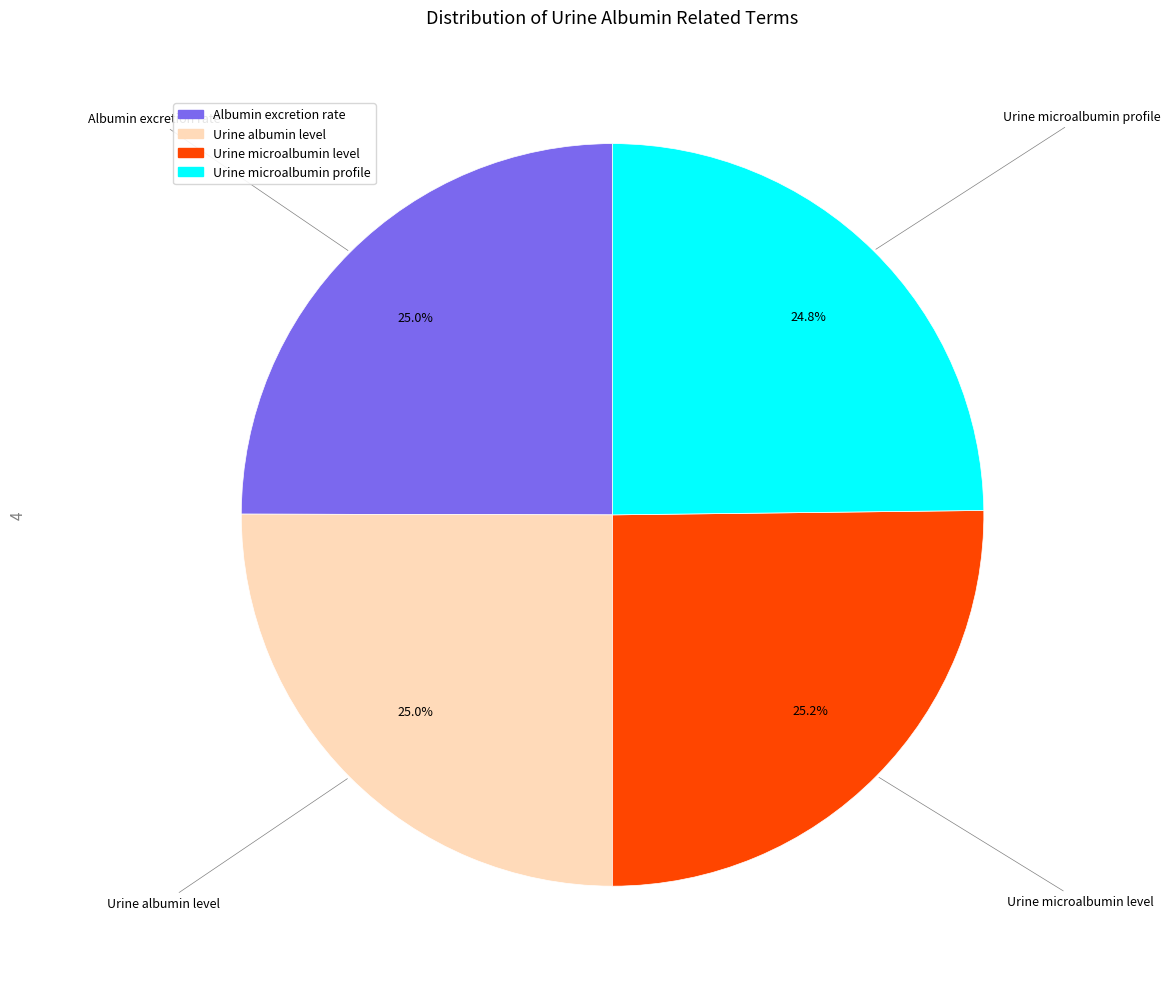

How many segments does this pie chart have?

4